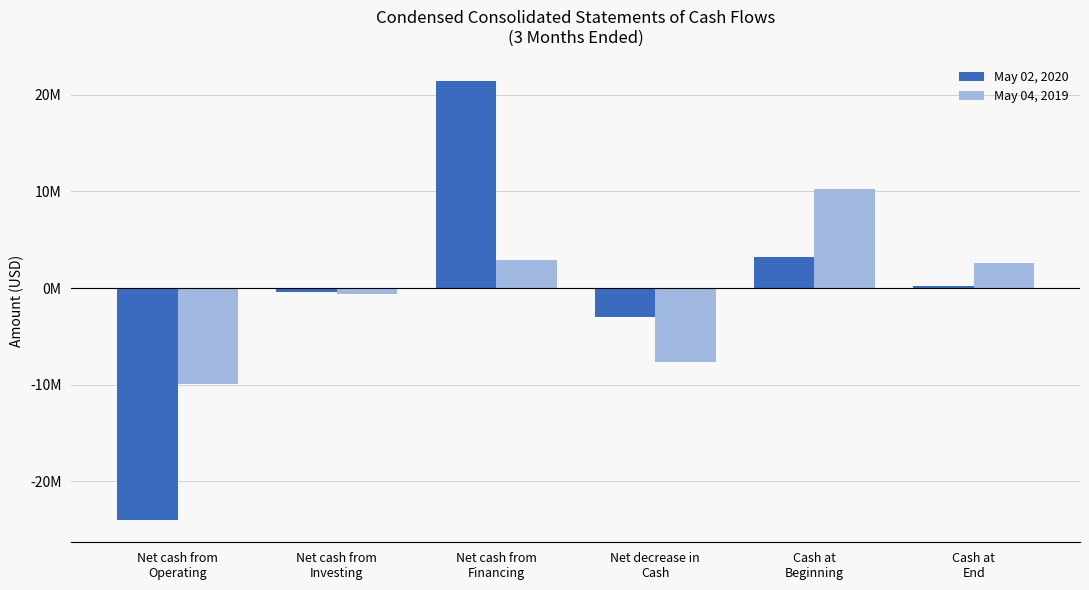

What are all the series names shown in the legend?

May 02, 2020, May 04, 2019